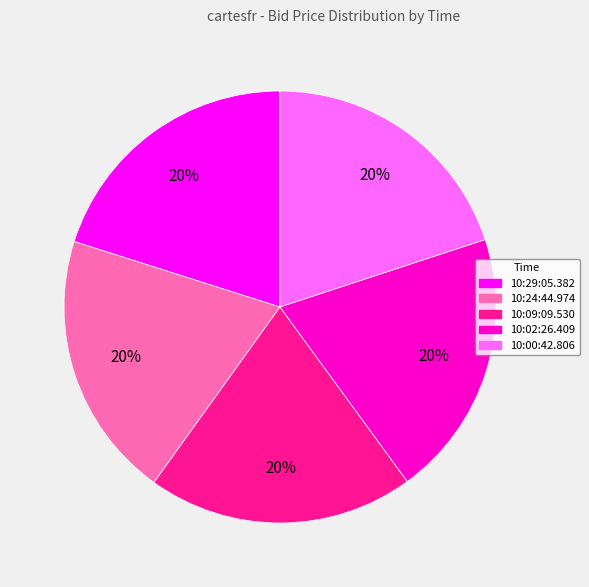

Do 10:00:42.806 and 10:09:09.530 together represent more than half of the pie?

No